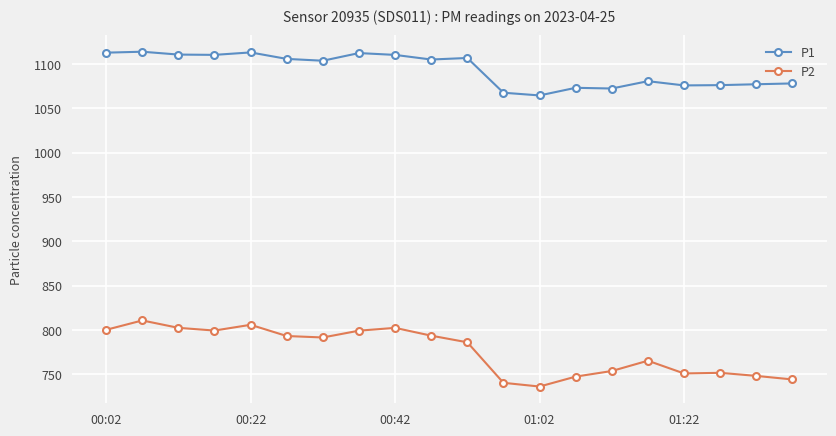

Which series has the widest spread of values?

P2